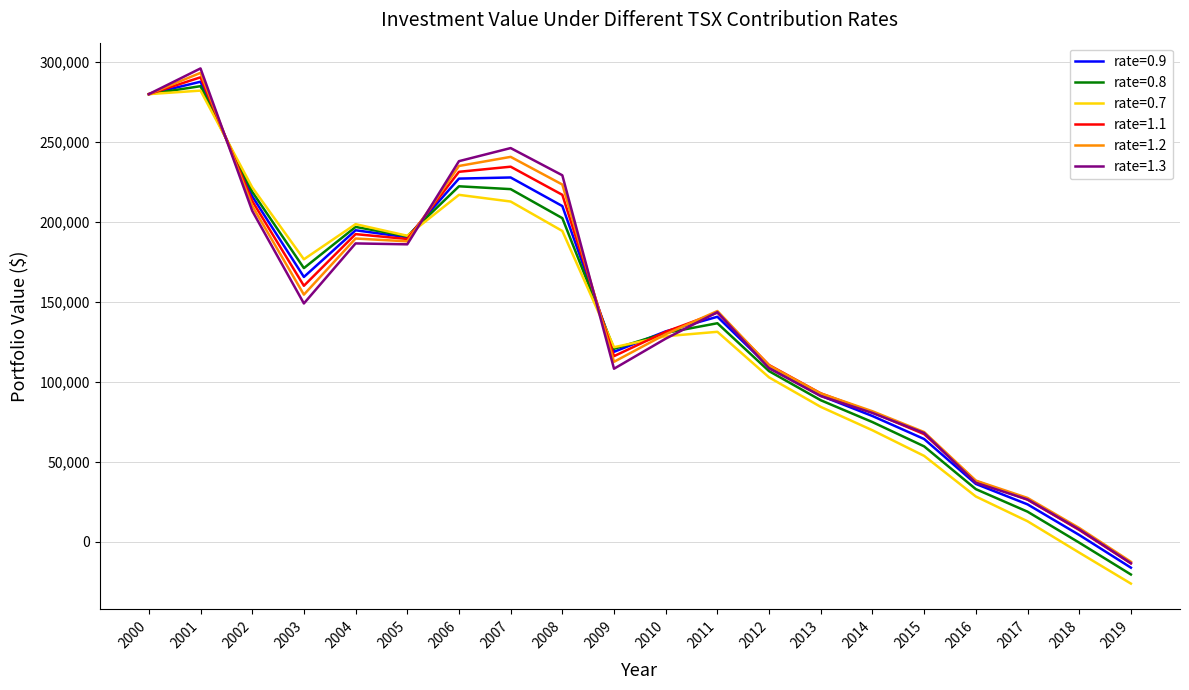

The rate=0.7 series shows 113903.9 at 2002. True or false?

False